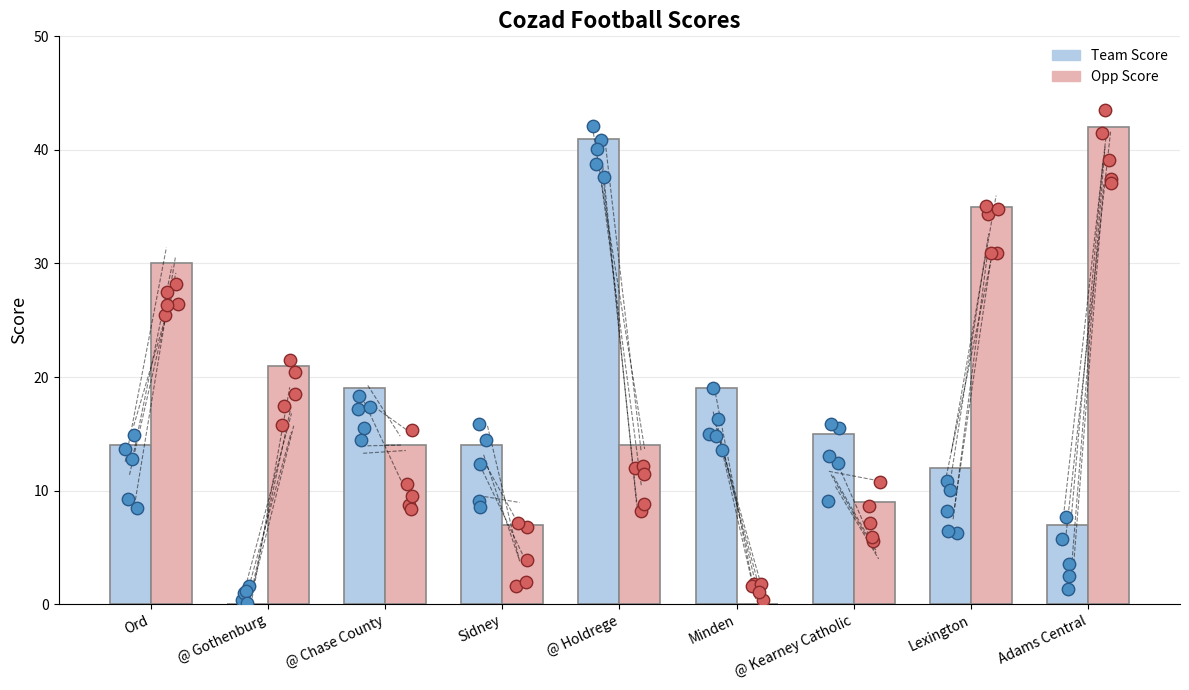

Which series reaches the minimum Y coordinate?

Team Score